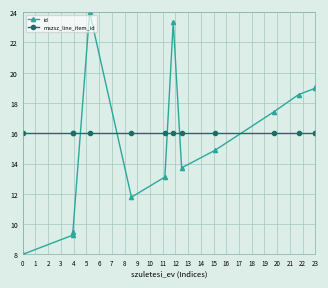

What is the difference between the highest and lowest values at 7?

2.3